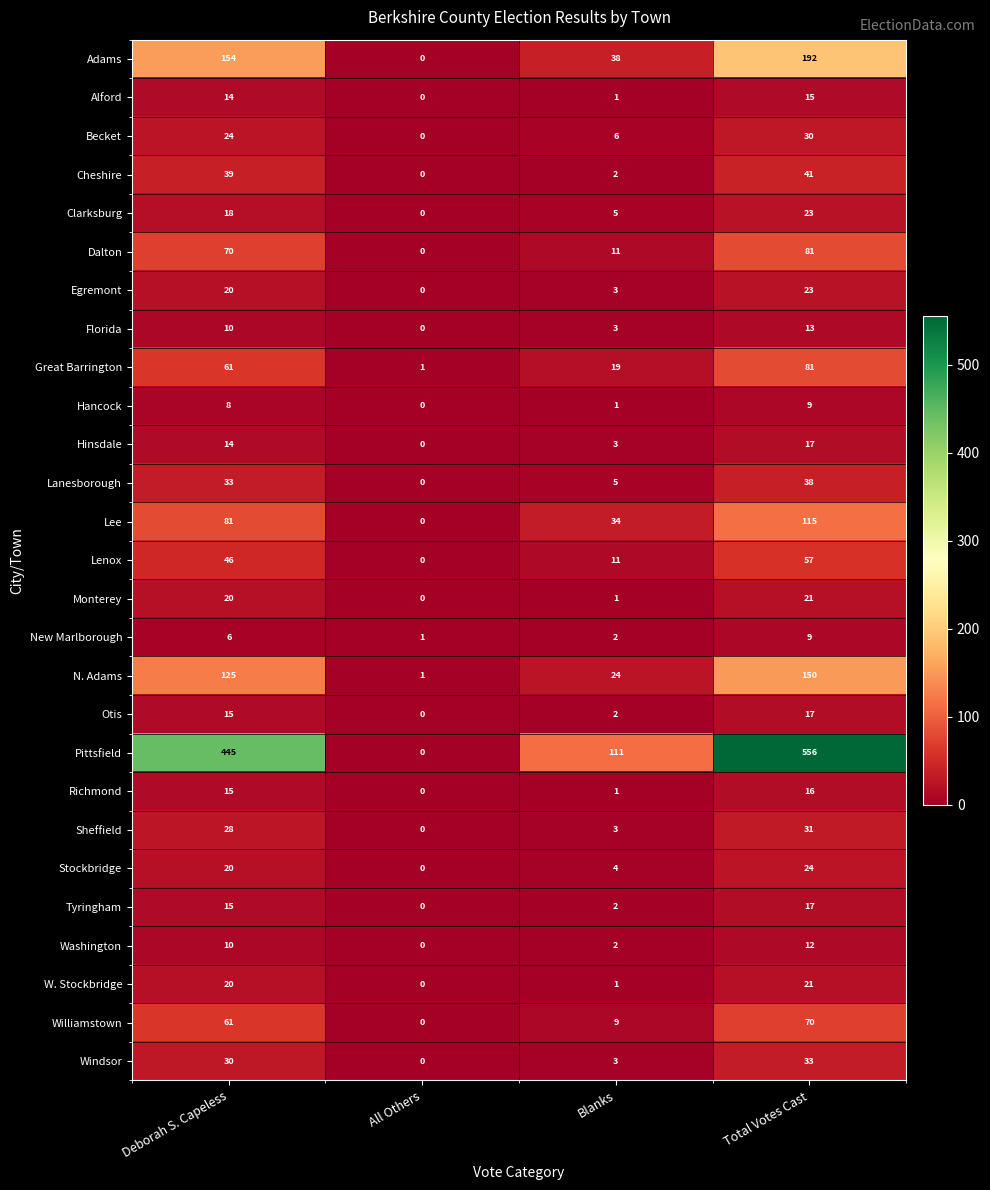

List the labels in order of Clarksburg value, smallest first.

All Others, Blanks, Deborah S. Capeless, Total Votes Cast